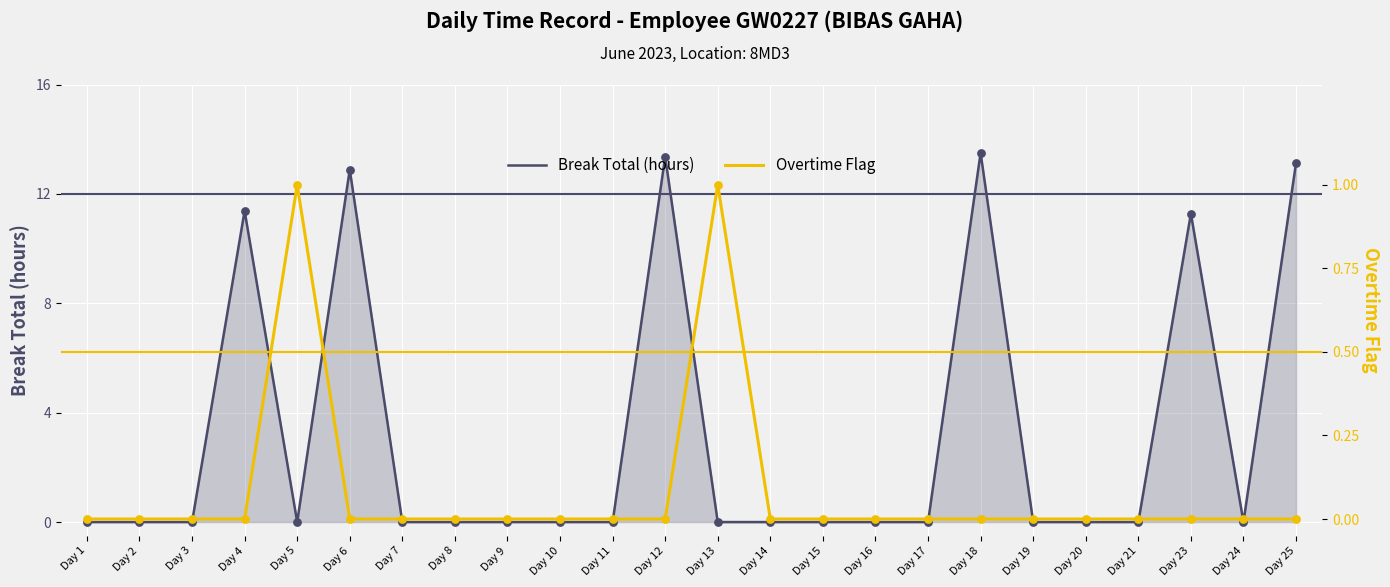

Which series has the largest total across all categories?

Break Total (hours)